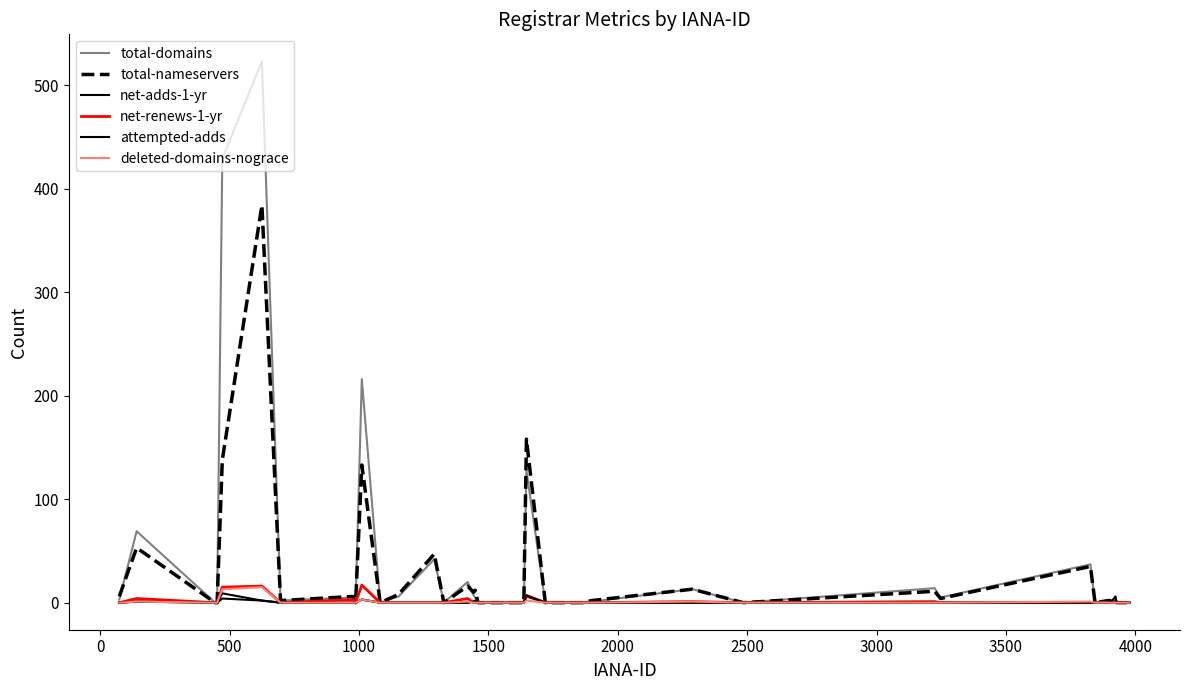

Which series has the widest spread of values?

total-domains